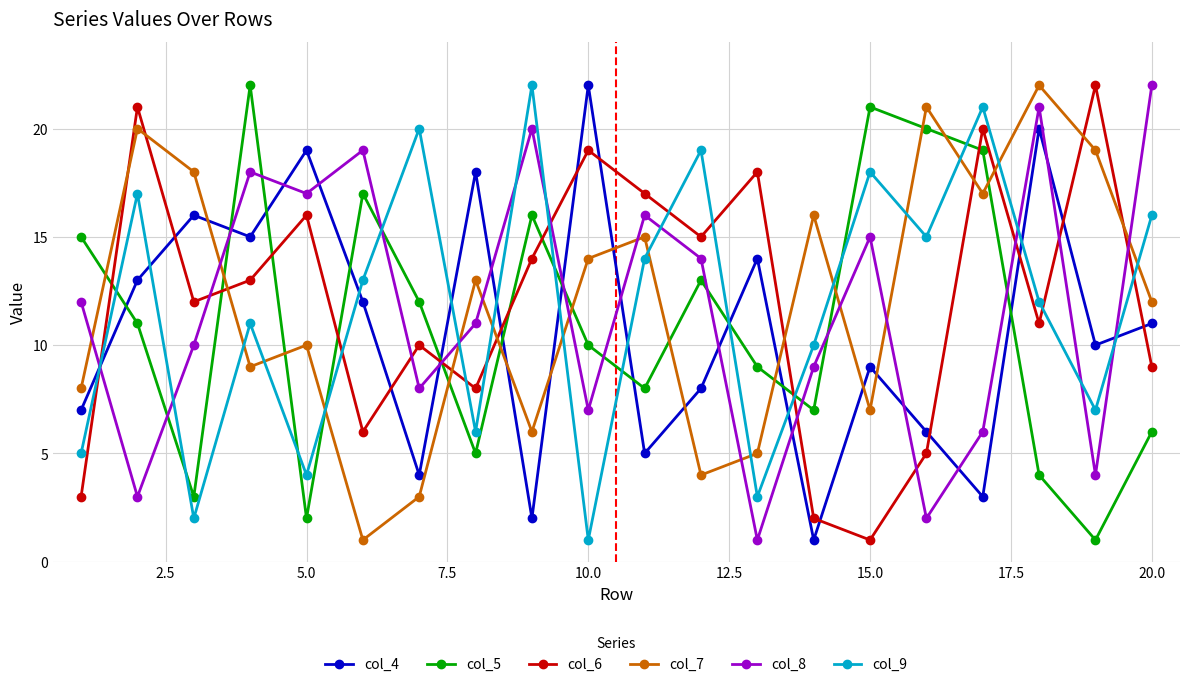

What is the greatest value displayed?

22